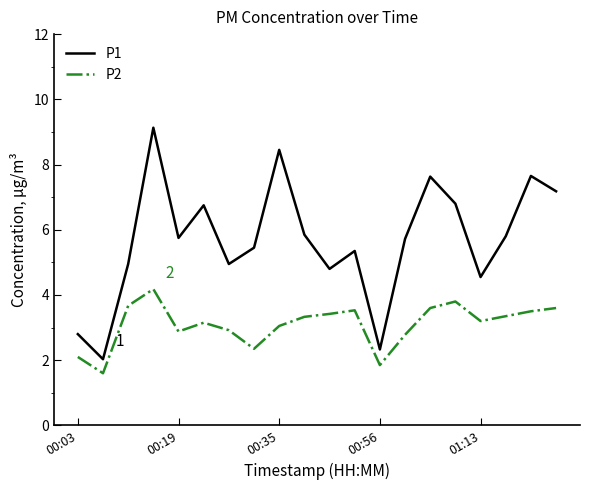

Rank the series by their maximum value, from lowest to highest.

P2, P1